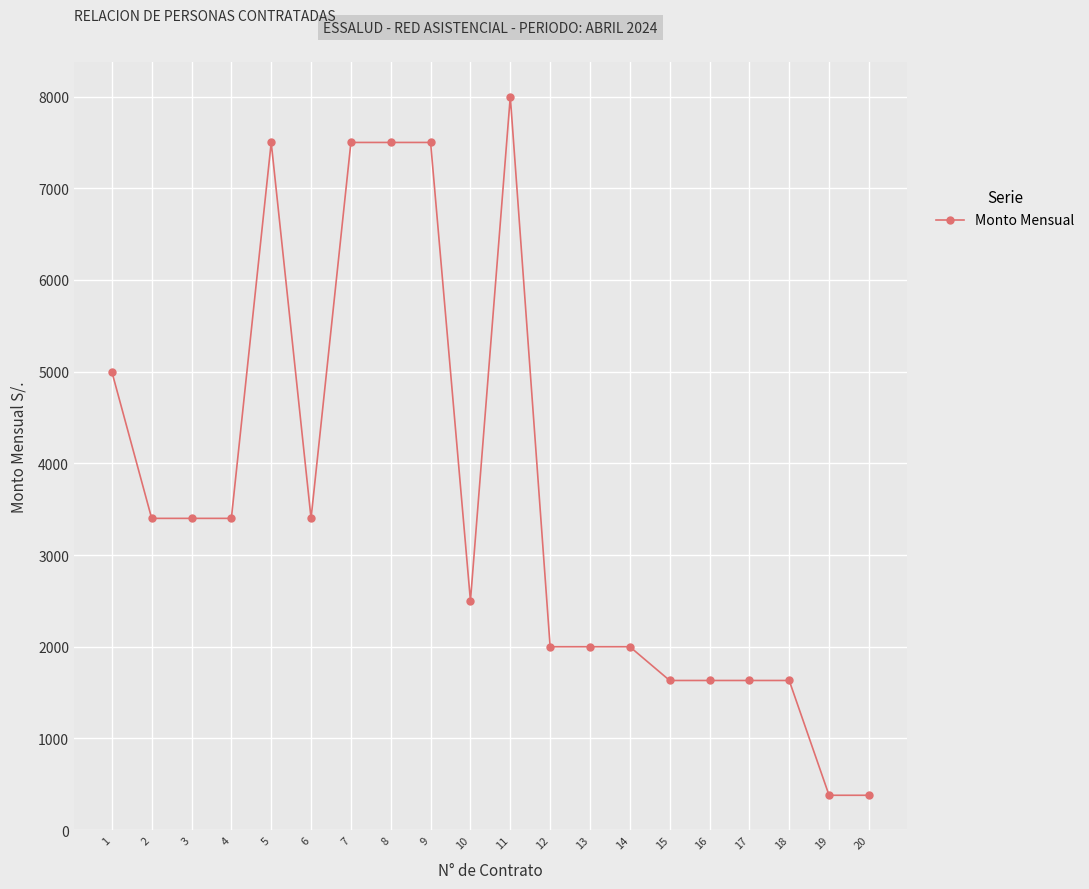

Reading left to right, transcribe all the data shown in this chart.

1=5000	2=3400	3=3400	4=3400	5=7500	6=3400	7=7500	8=7500	9=7500	10=2500	11=8000	12=2000	13=2000	14=2000	15=1632	16=1632	17=1632	18=1632	19=380	20=380